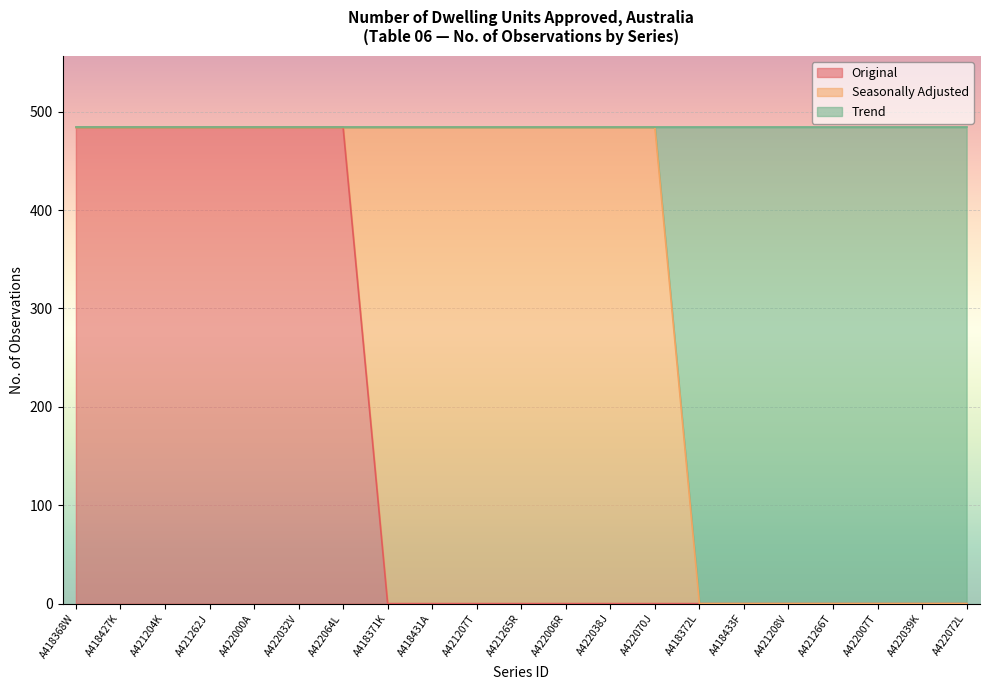

What is the label of the 7th point from the right?

A418372L